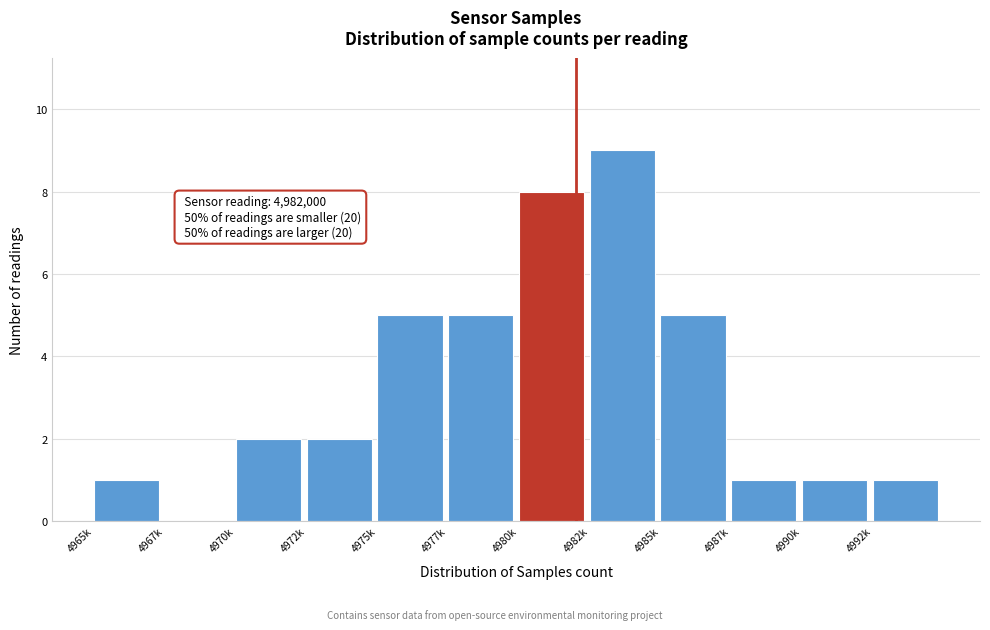

Reading right to left, extract all data points from this chart.

4992k=1	4990k=1	4987k=1	4985k=5	4982k=9	4980k=8	4977k=5	4975k=5	4972k=2	4970k=2	4967k=0	4965k=1